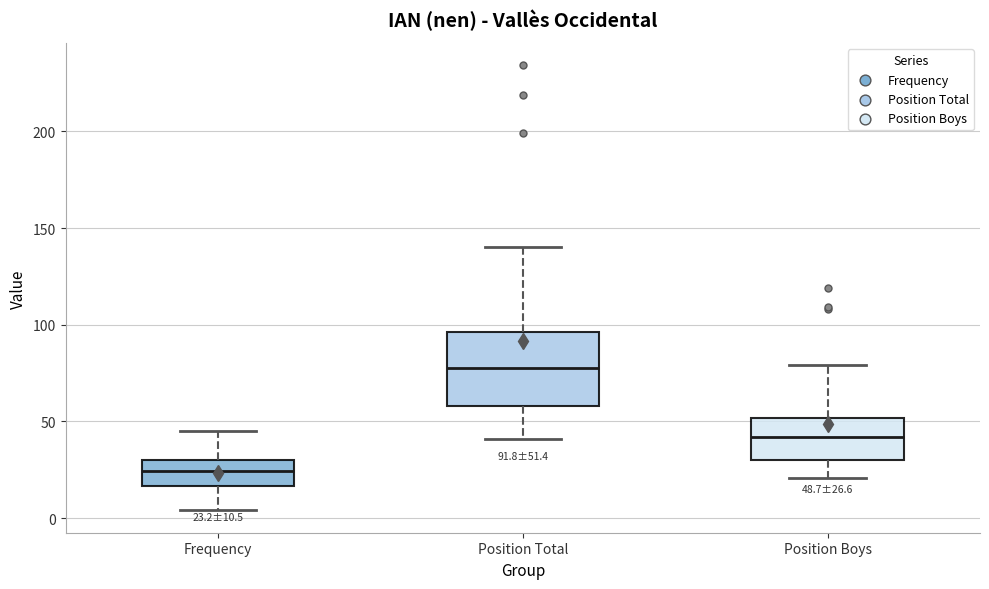

Comparing the boxes themselves (not the whiskers), which one is the tallest?

Position Total